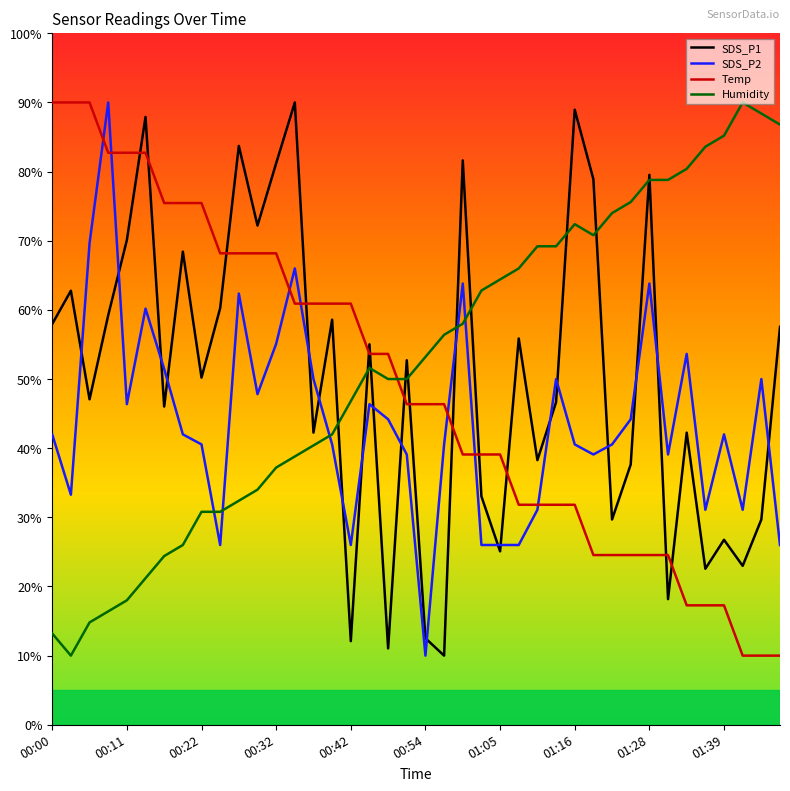

After their last crossing, which series has the higher values: SDS_P2 or Humidity?

Humidity